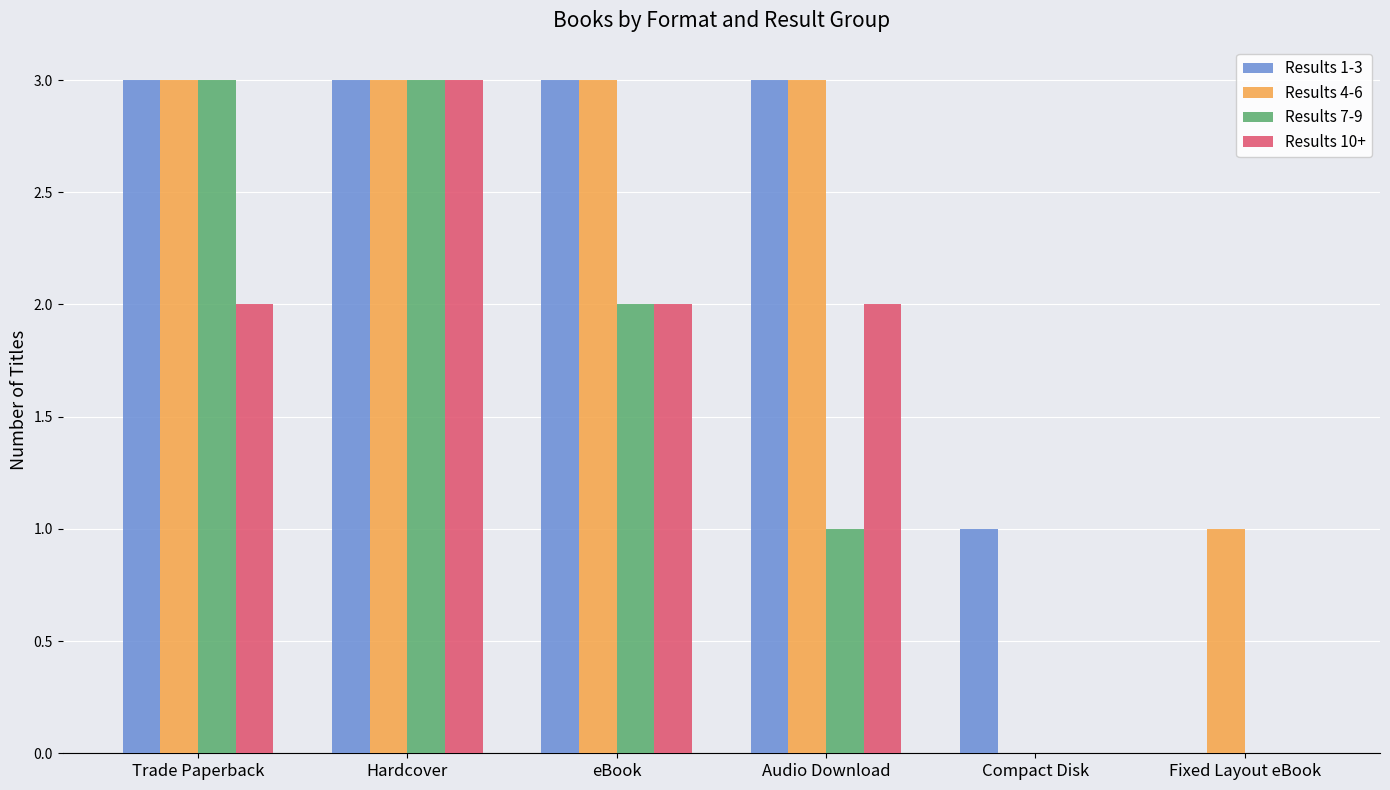

What is the highest value of the Results 10+ series?

3